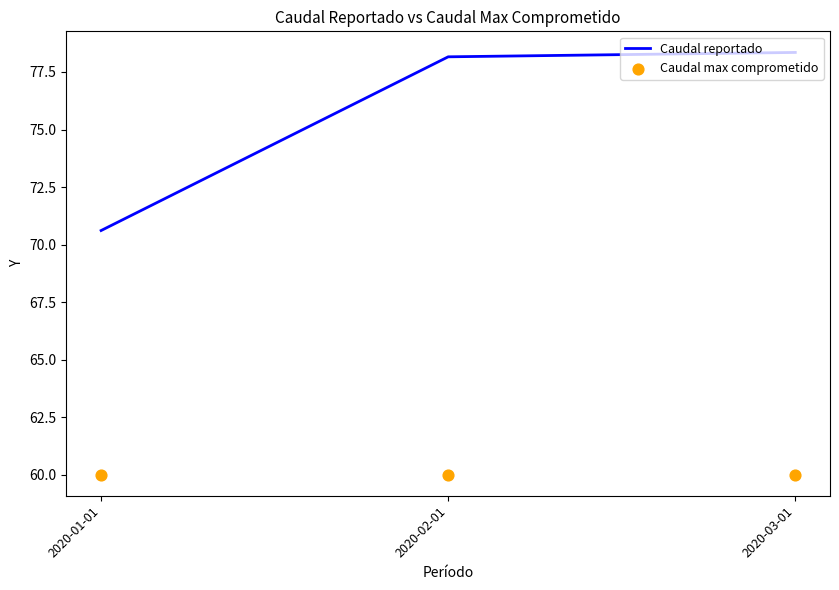

What are all the series names shown in the legend?

Caudal reportado, Caudal max comprometido